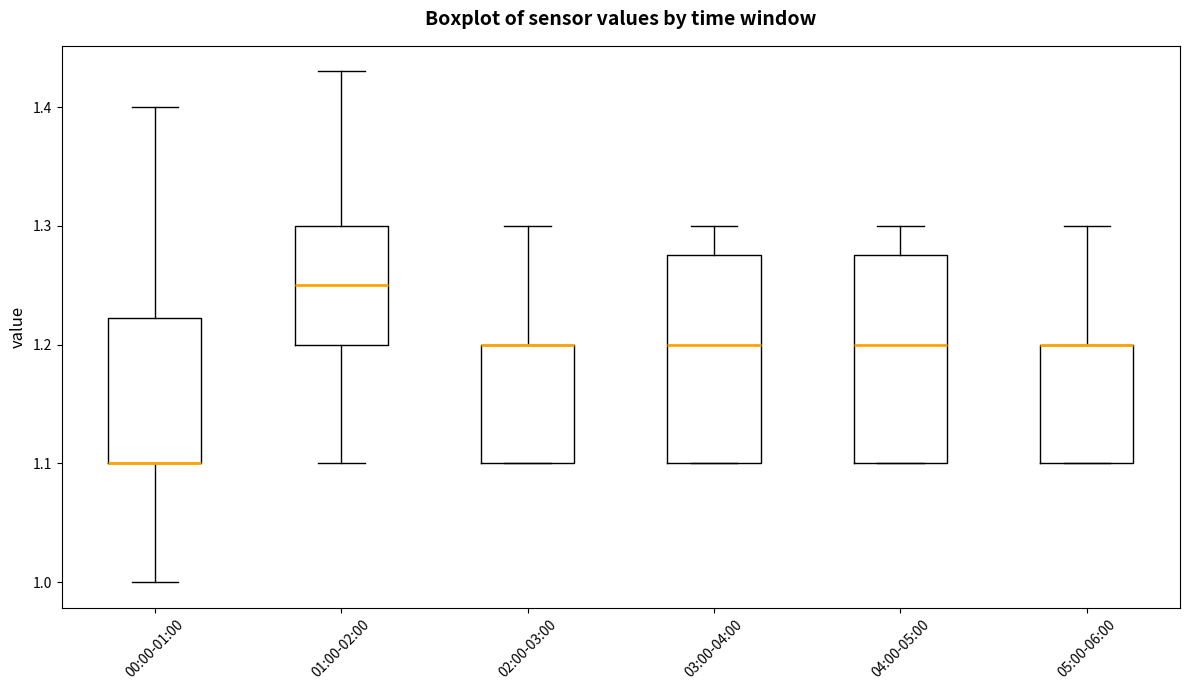

Reading left to right, read every box against the y-axis: the position of its median line, the range the box covers, and the ends of its whiskers. The values are not printed on the chart, so give them approximately, as read against the axis.

00:00-01:00: median 1.10 (drawn on the box's lower edge), box 1.10 to 1.22, whiskers 1.00 to 1.40
01:00-02:00: median 1.25, box 1.20 to 1.30, whiskers 1.10 to 1.43
02:00-03:00: median 1.20 (drawn on the box's upper edge), box 1.10 to 1.20, whiskers 1.10 to 1.30
03:00-04:00: median 1.20, box 1.10 to 1.28, whiskers 1.10 to 1.30
04:00-05:00: median 1.20, box 1.10 to 1.28, whiskers 1.10 to 1.30
05:00-06:00: median 1.20 (drawn on the box's upper edge), box 1.10 to 1.20, whiskers 1.10 to 1.30